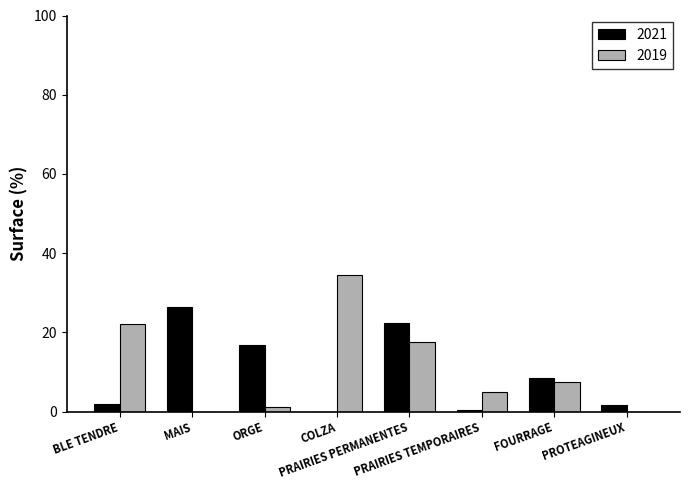

What is the sum of all 2019 values?

87.7